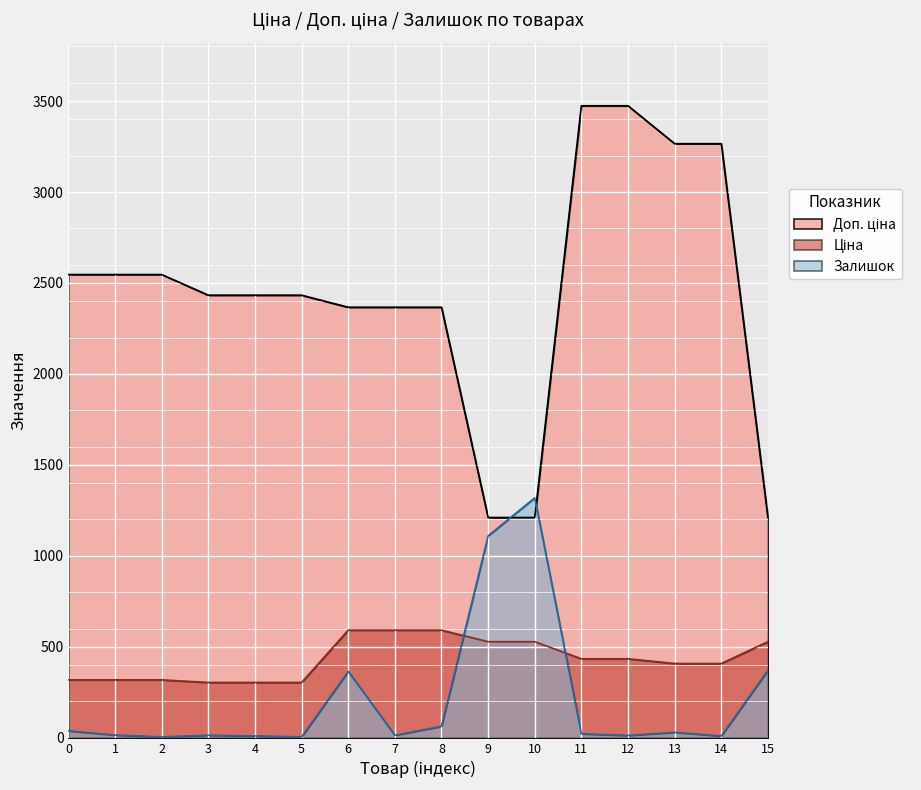

What is the maximum value shown in the chart?

3474.1